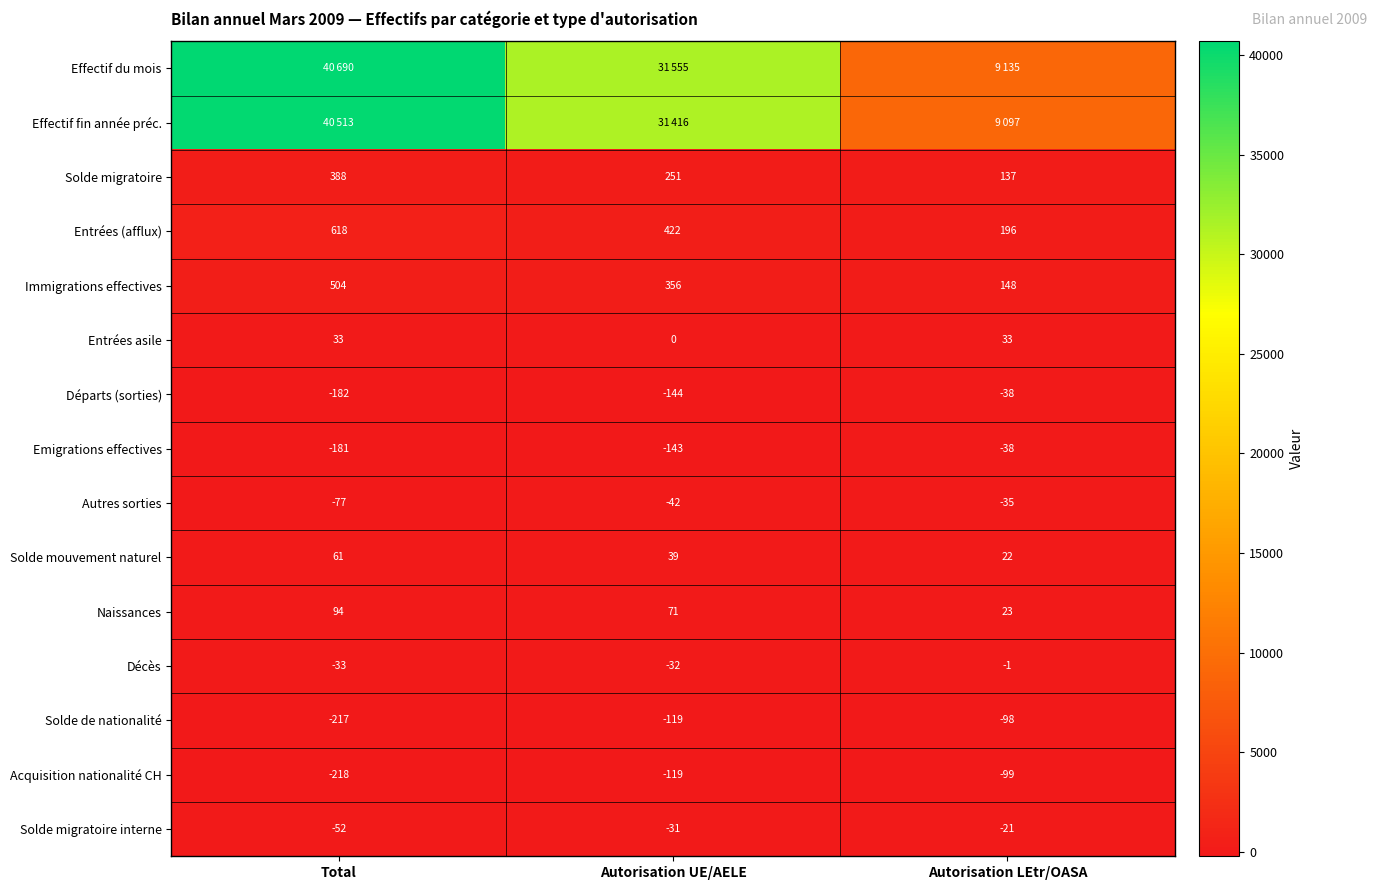

True or false: Solde migratoire has a value of 388 at Total.

True